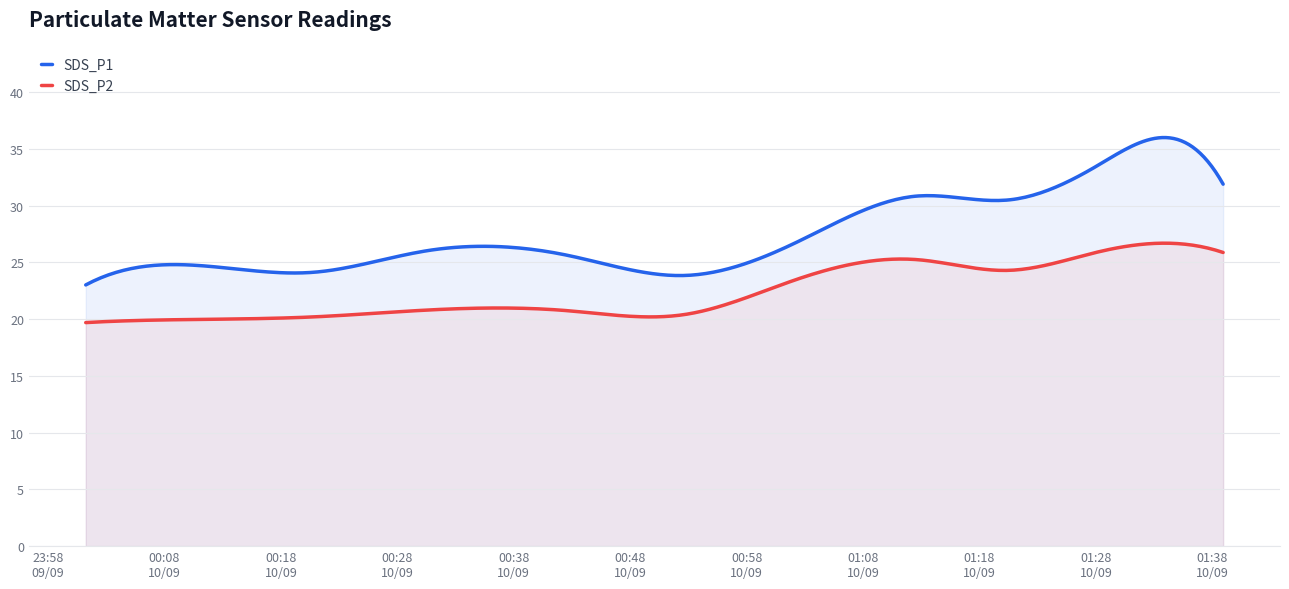

True or false: SDS_P2 and SDS_P1 cross at least once.

False